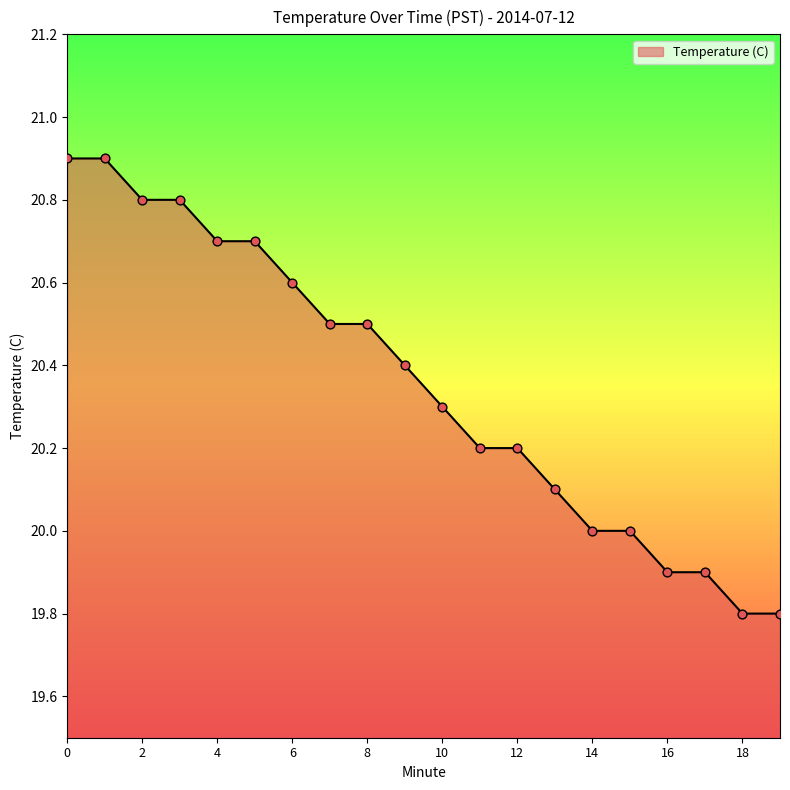

What is the smallest value displayed?

19.8